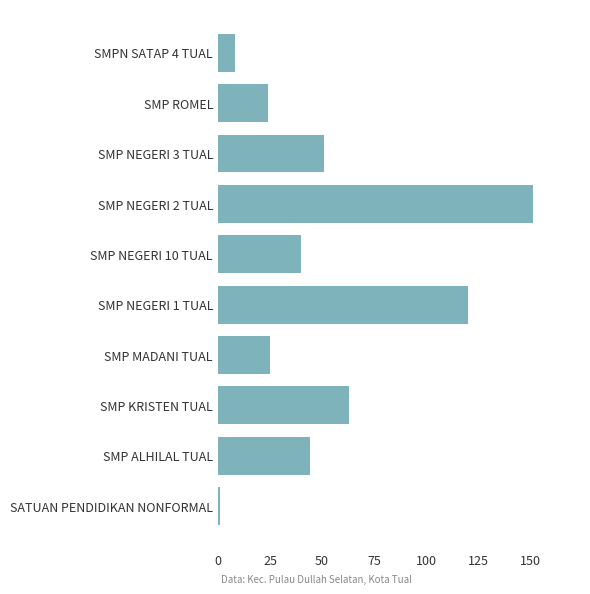

Where is the data nearest to the value 76?

SMP KRISTEN TUAL